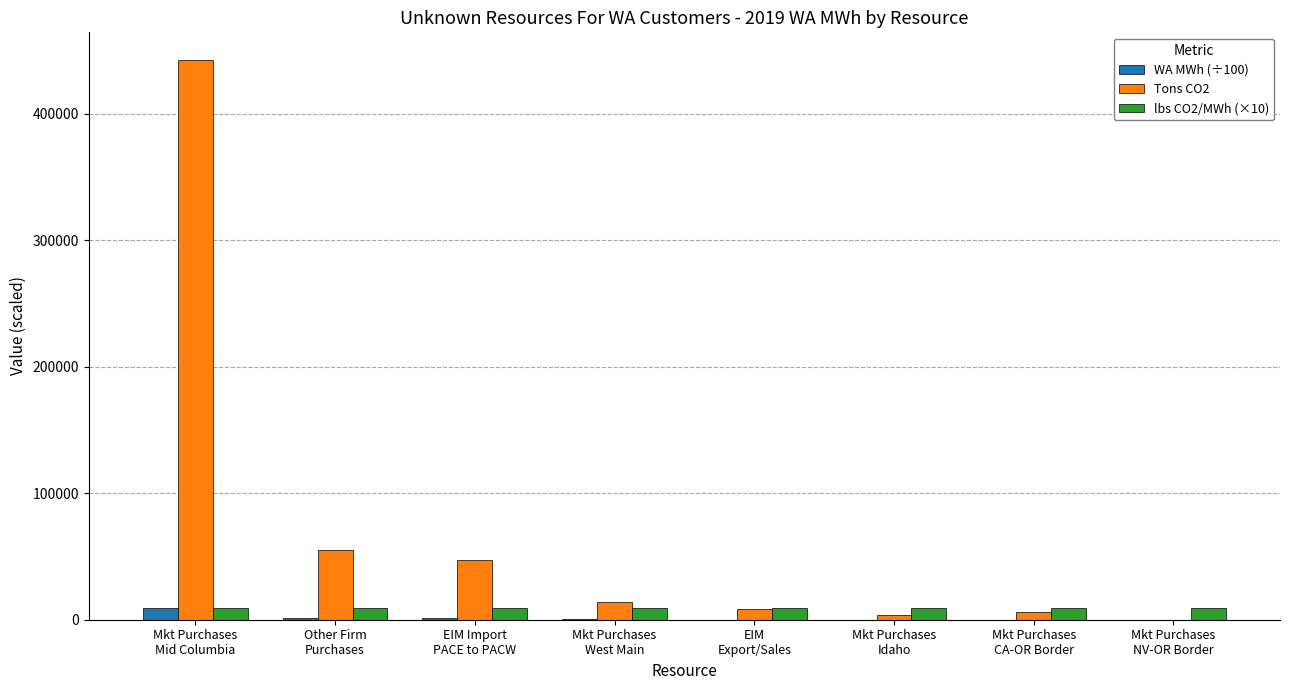

What is the sum of the Tons CO2 values at EIM Import
PACE to PACW and Mkt Purchases
West Main?

60794.6